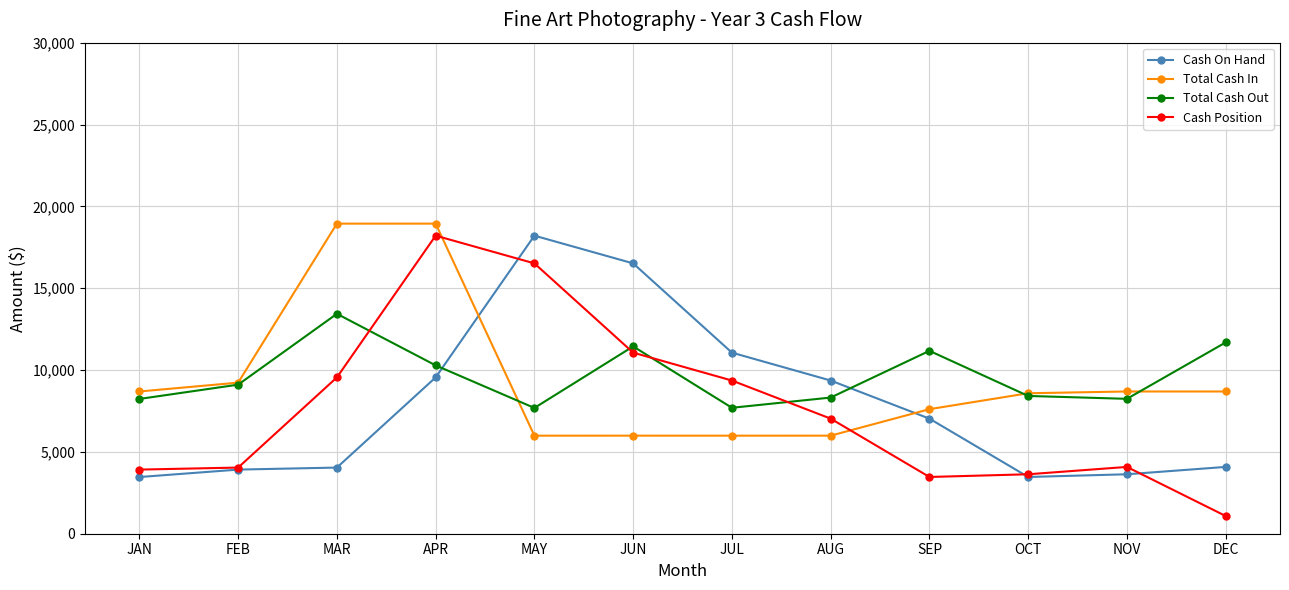

What is the greatest value displayed?

18945